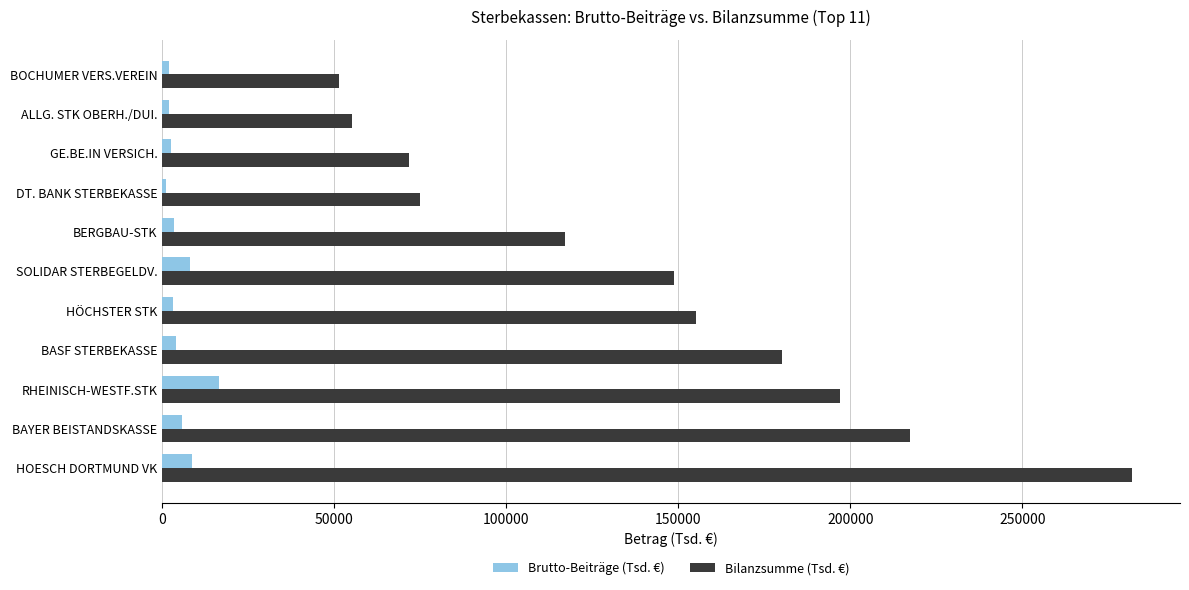

What is the sum of all Bilanzsumme (Tsd. €) values?

1549938